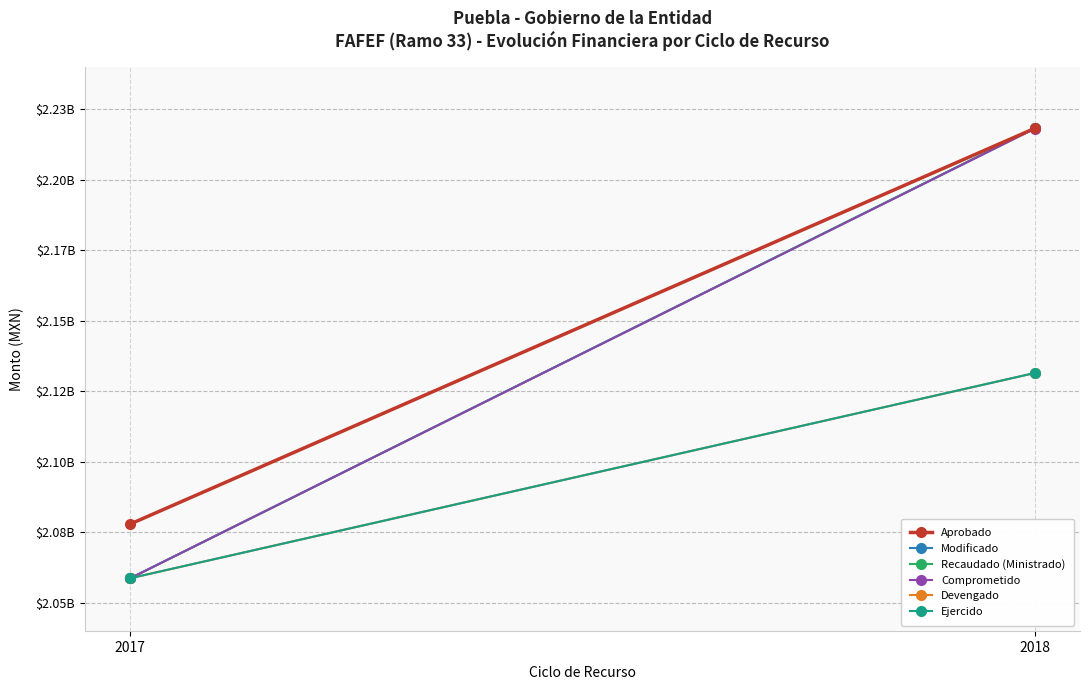

What is the lowest value of the Aprobado series?

2077968266.0